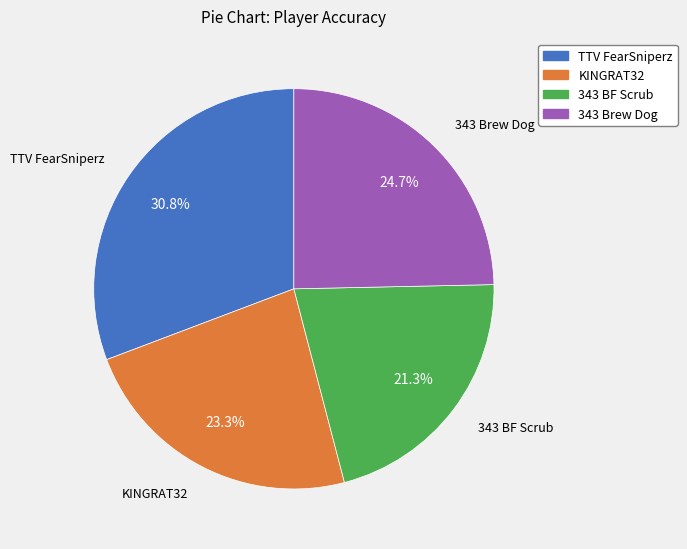

Is it true that KINGRAT32 is 16% of the pie?

False